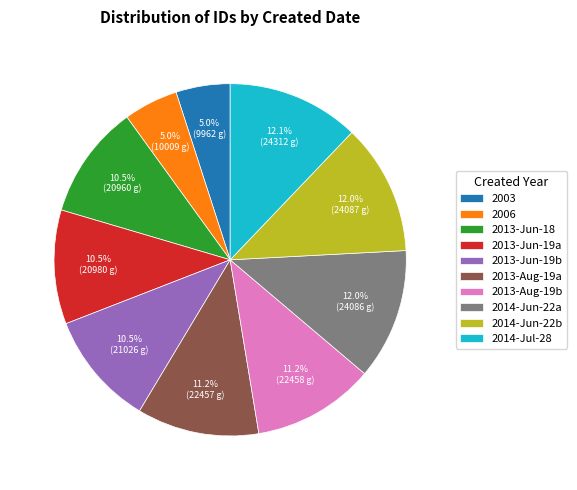

Does any single category account for the majority?

No